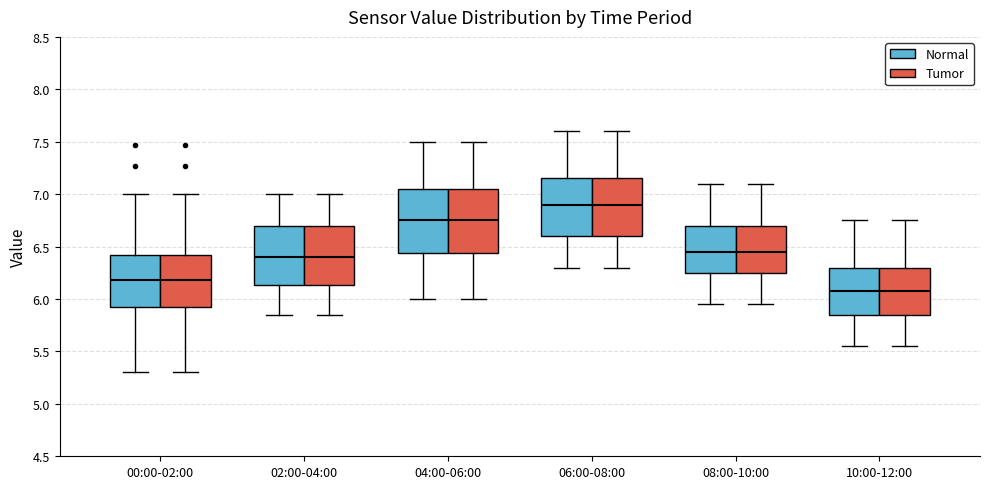

Where does the lower whisker of the box for 06:00-08:00 (Tumor) end on the y-axis? The values are not printed on the chart, so give them approximately, as read against the axis.

6.30